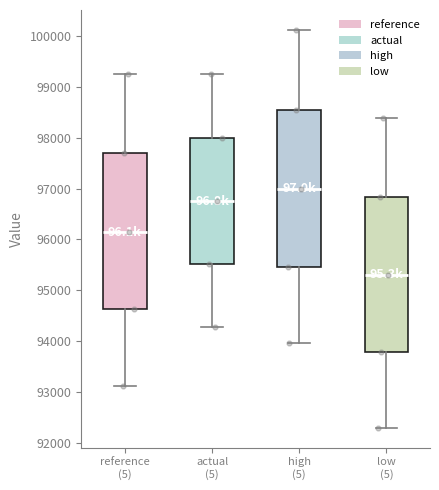

Reading left to right, read every box against the y-axis: the position of its median line, the range the box covers, and the ends of its whiskers. The values are not printed on the chart, so give them approximately, as read against the axis.

reference (5): median 96100, box 94600 to 97700, whiskers 93100 to 99300
actual (5): median 96800, box 95500 to 98000, whiskers 94300 to 99300
high (5): median 97000, box 95500 to 98600, whiskers 94000 to 100100
low (5): median 95300, box 93800 to 96800, whiskers 92300 to 98400